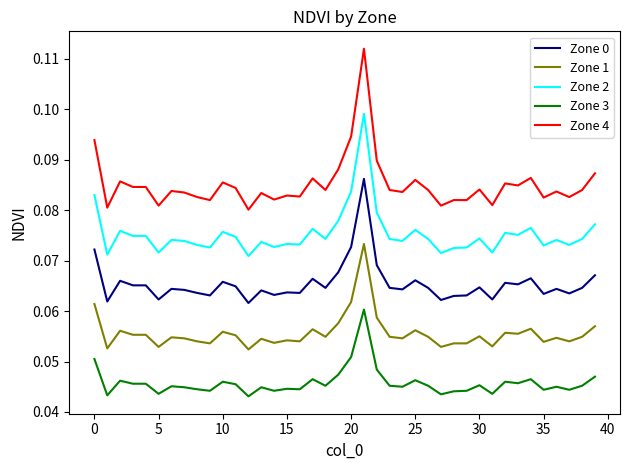

Which series has the largest total across all categories?

Zone 4